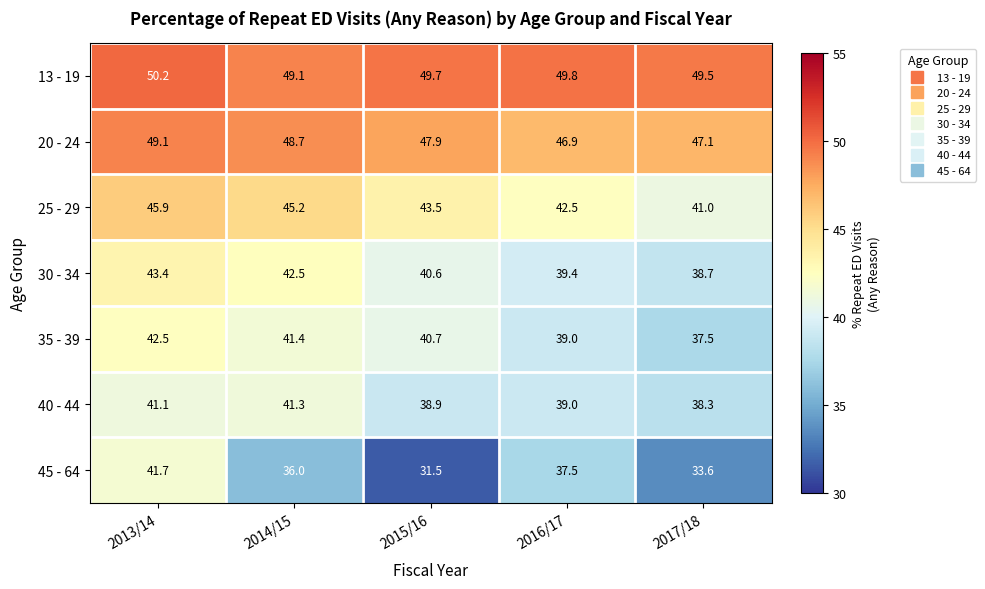

How many data points in 20 - 24 are above 47?

4